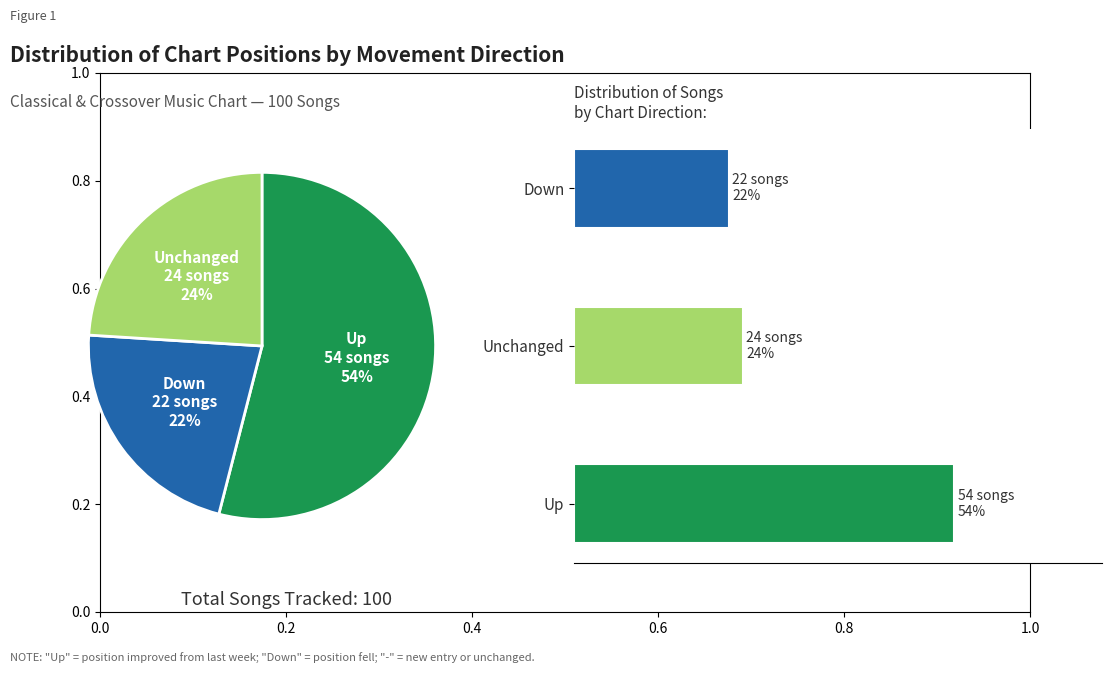

Combined, do Unchanged and Down account for over 50%?

No